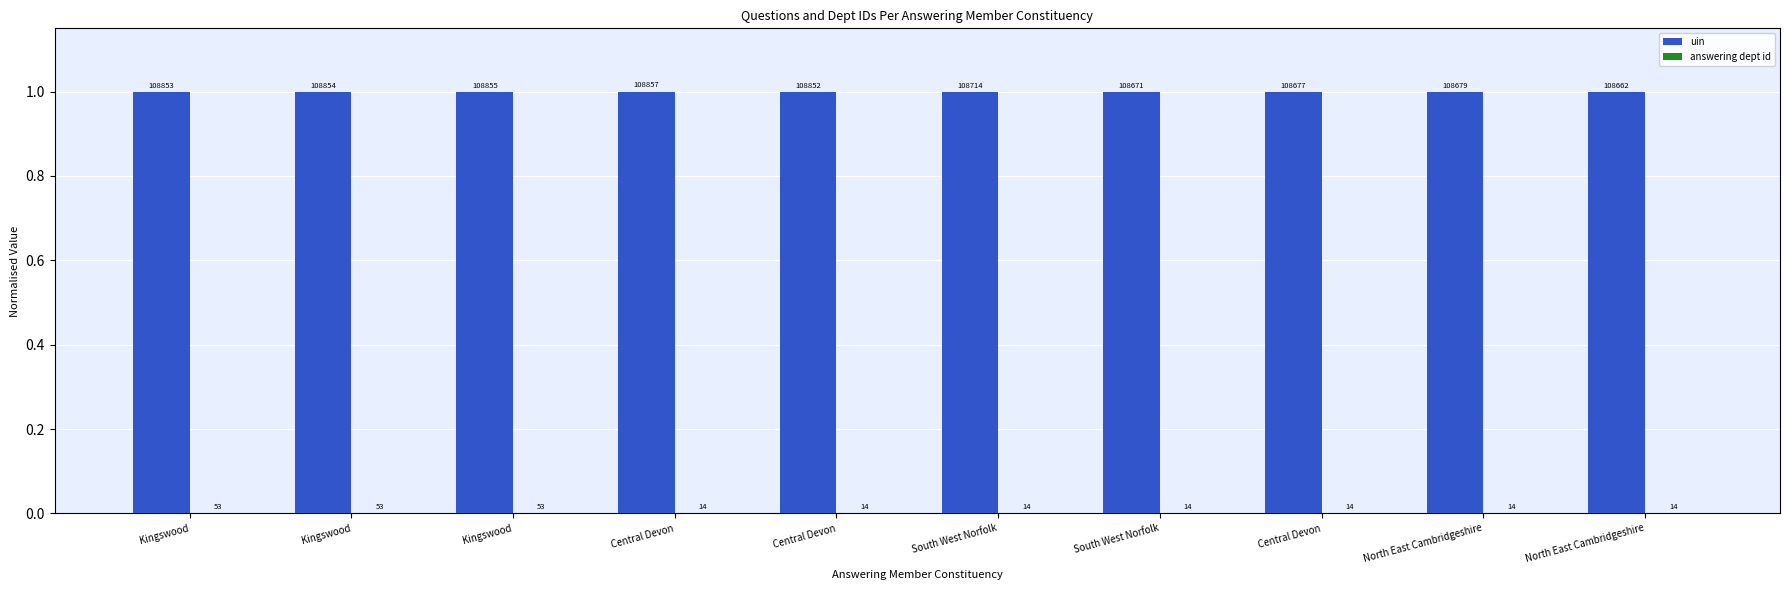

Which category has the highest value across all series?

Central Devon